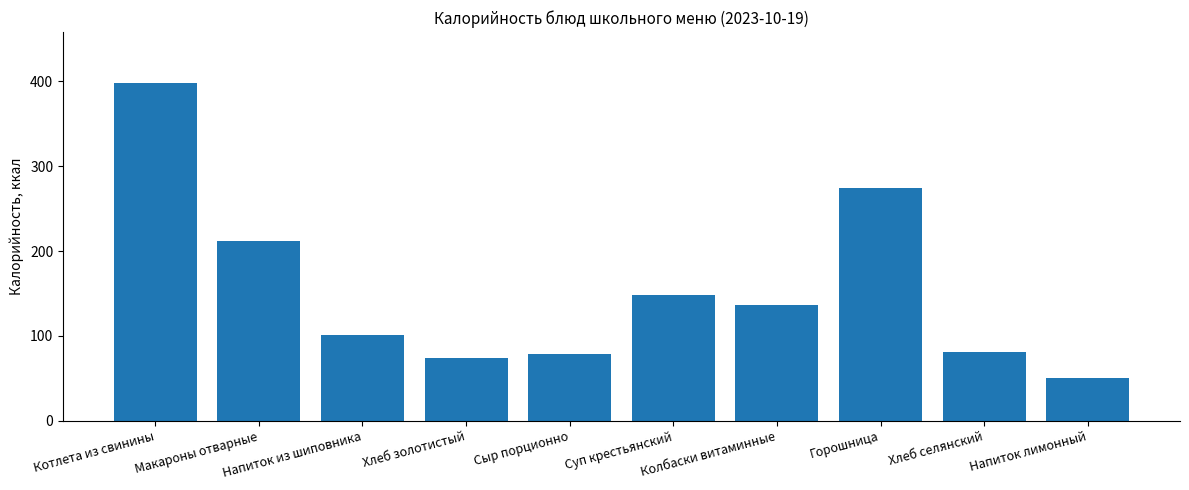

How many distinct data groups are displayed?

1